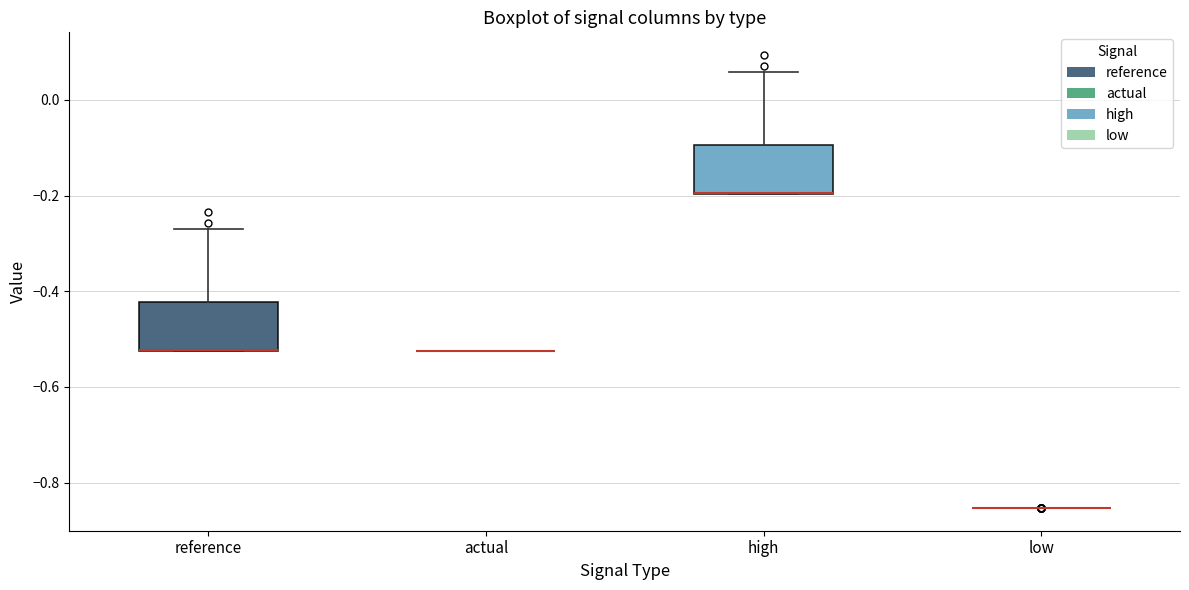

Reading left to right, transcribe this box plot: for each box, give where its median line is, the range the box spans, and where its two whiskers end, as read against the y-axis. The values are not printed on the chart, so give them approximately, as read against the axis.

reference: median -0.52 (drawn on the box's lower edge), box -0.52 to -0.42, whiskers -0.52 to -0.28
actual: box collapsed to a line at -0.52, whiskers -0.52 to -0.52
high: median -0.20 (drawn on the box's lower edge), box -0.20 to -0.10, whiskers -0.20 to 0.06
low: box collapsed to a line at -0.86, whiskers -0.86 to -0.86